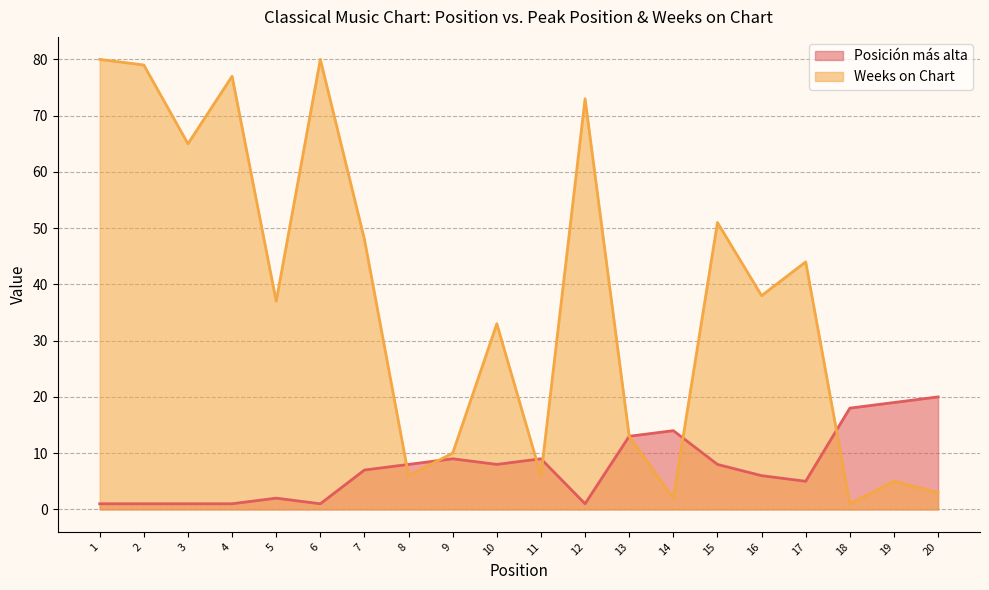

How many series are shown in this chart?

2